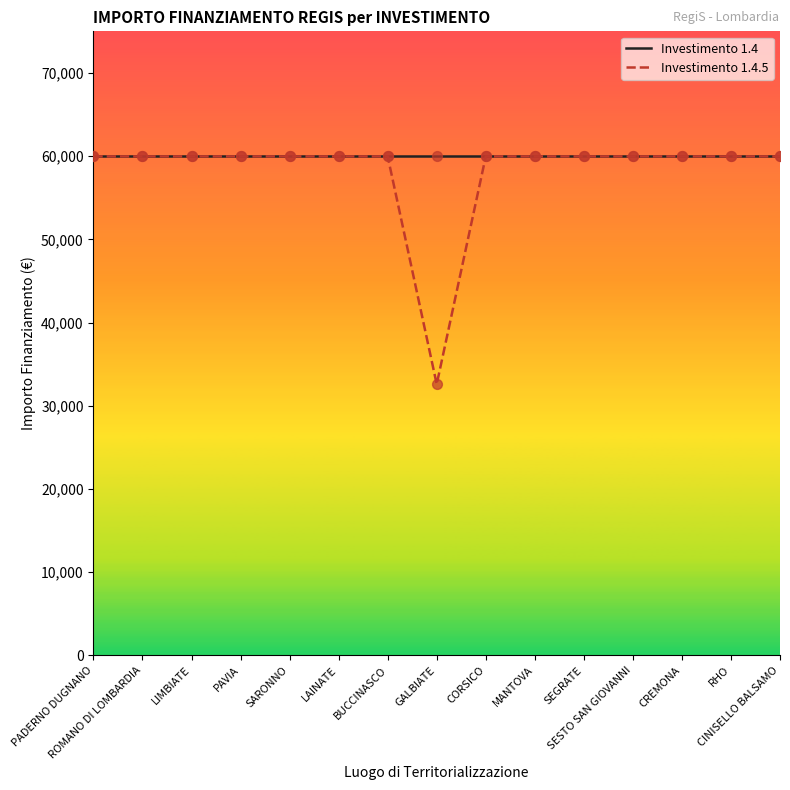

What is the total value across all series at ROMANO DI LOMBARDIA?

119932